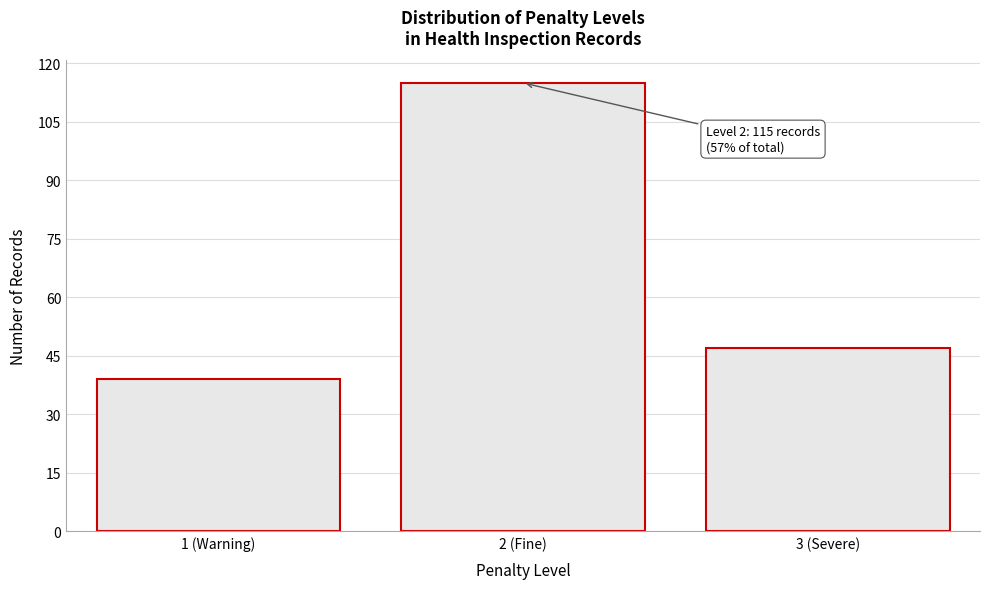

Reading right to left, extract all data points from this chart.

47	115	39